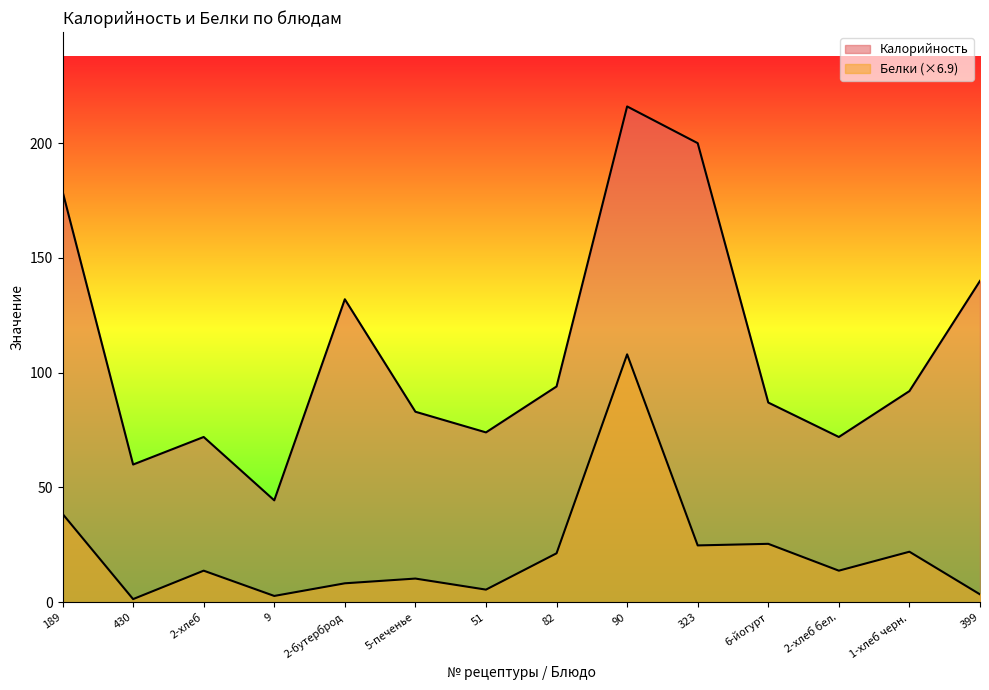

True or false: Калорийность and Белки intersect in this chart.

False